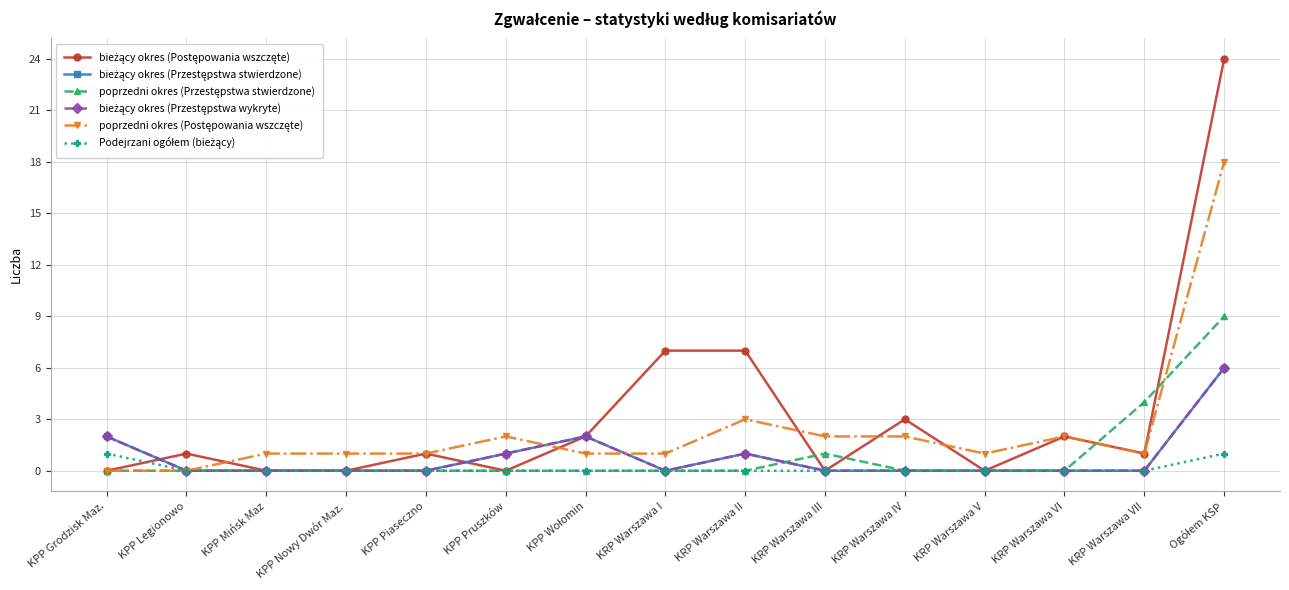

Reading left to right, transcribe all the data shown in this chart.

bieżący okres (Postępowania wszczęte): 0	1	0	0	1	0	2	7	7	0	3	0	2	1	24
bieżący okres (Przestępstwa stwierdzone): 2	0	0	0	0	1	2	0	1	0	0	0	0	0	6
poprzedni okres (Przestępstwa stwierdzone): 0	0	0	0	0	0	0	0	0	1	0	0	0	4	9
bieżący okres (Przestępstwa wykryte): 2	0	0	0	0	1	2	0	1	0	0	0	0	0	6
poprzedni okres (Postępowania wszczęte): 0	0	1	1	1	2	1	1	3	2	2	1	2	1	18
Podejrzani ogółem (bieżący): 1	0	0	0	0	0	0	0	0	0	0	0	0	0	1